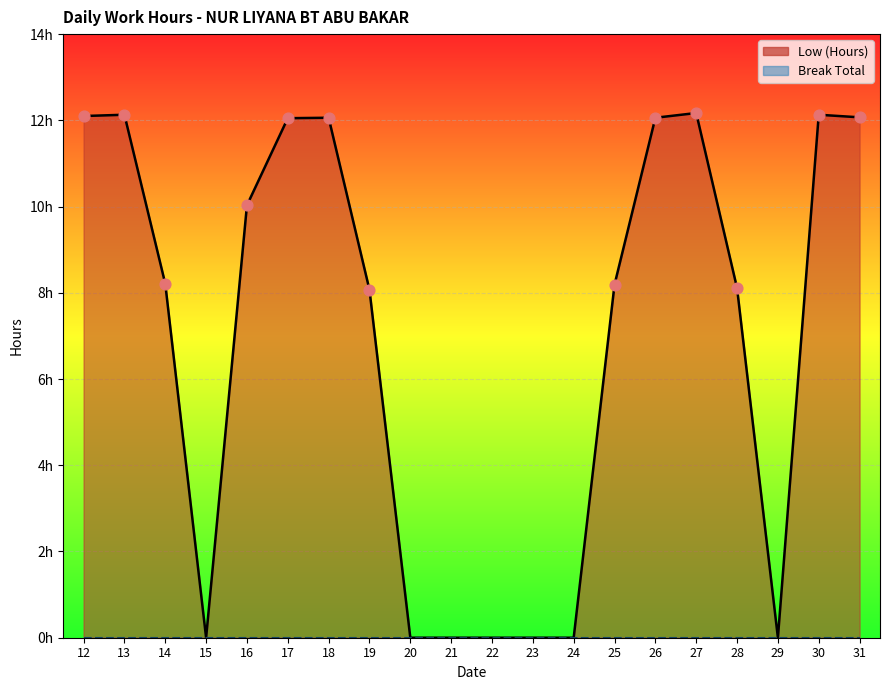

Is the value of Low (Hours) line at 20 greater than the value of Break Total line at 16?

No